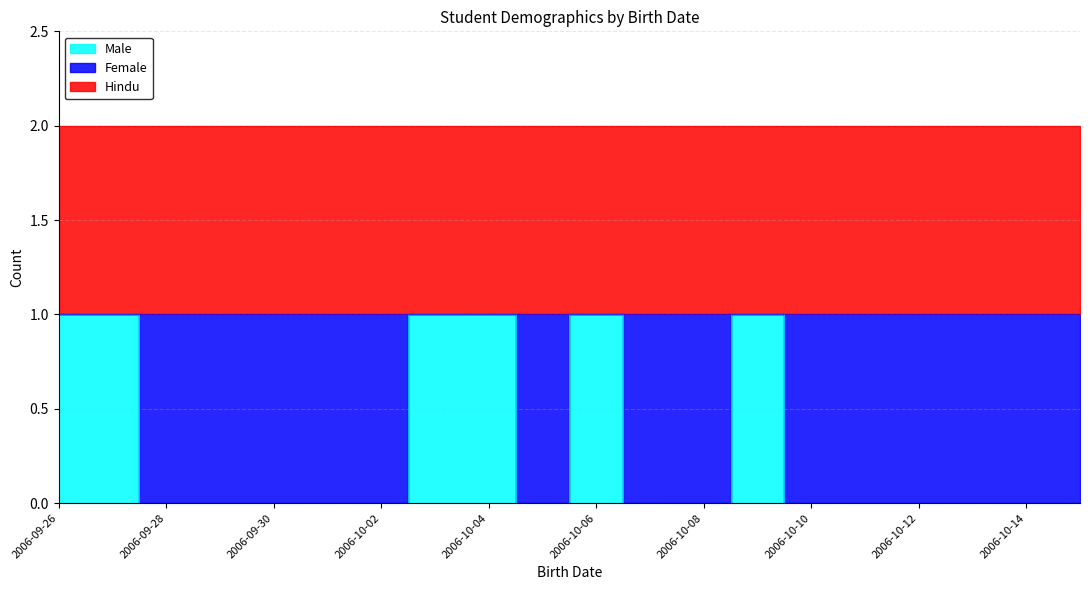

At 2006-09-30, list the series in order from largest to smallest.

Female, Hindu, Male